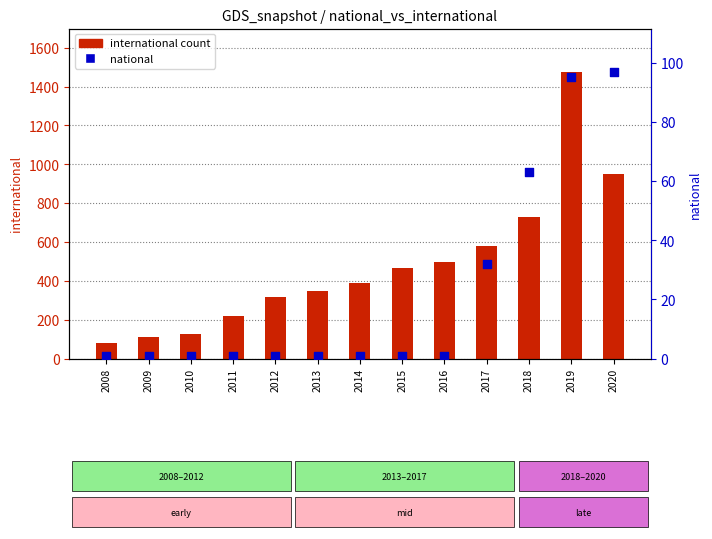

At which category is the sum across all series the highest?

2019